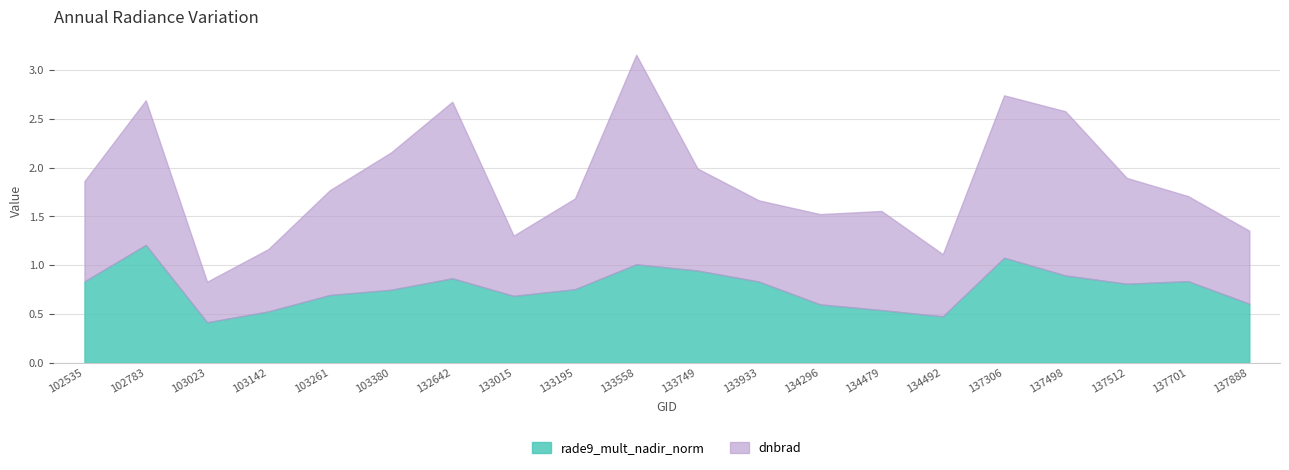

What is the value of the dnbrad point at the 18th from the left?

1.1